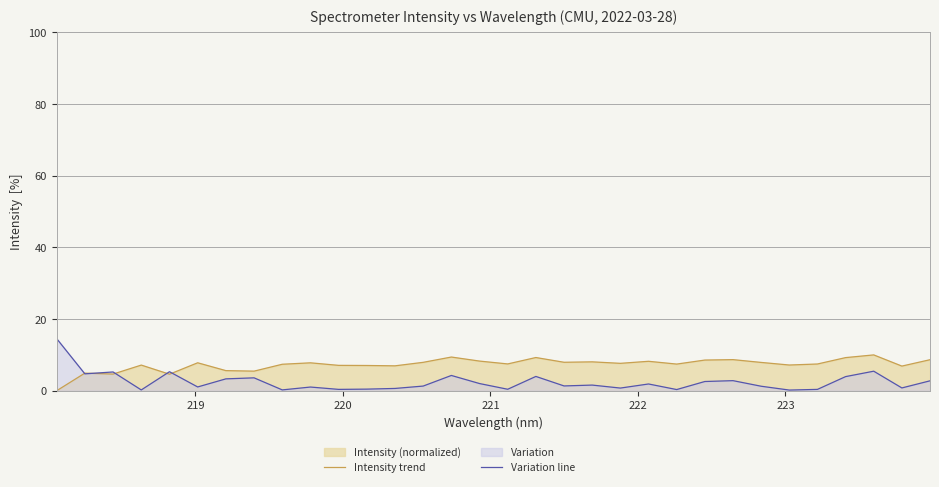

Reading left to right, extract all data points from this chart.

Intensity trend: 0.0	4.9	4.7	7.2	4.6	7.8	5.6	5.5	7.4	7.8	7.1	7.0	7.0	7.9	9.4	8.3	7.5	9.3	7.9	8.1	7.6	8.2	7.4	8.6	8.7	7.9	7.2	7.5	9.2	10.0	6.9	8.7
Variation line: 14.5	4.7	5.2	0.2	5.3	1.1	3.3	3.6	0.2	1.0	0.4	0.5	0.6	1.3	4.3	2.0	0.4	4.0	1.3	1.6	0.7	1.9	0.3	2.6	2.8	1.3	0.2	0.4	3.9	5.5	0.8	2.8